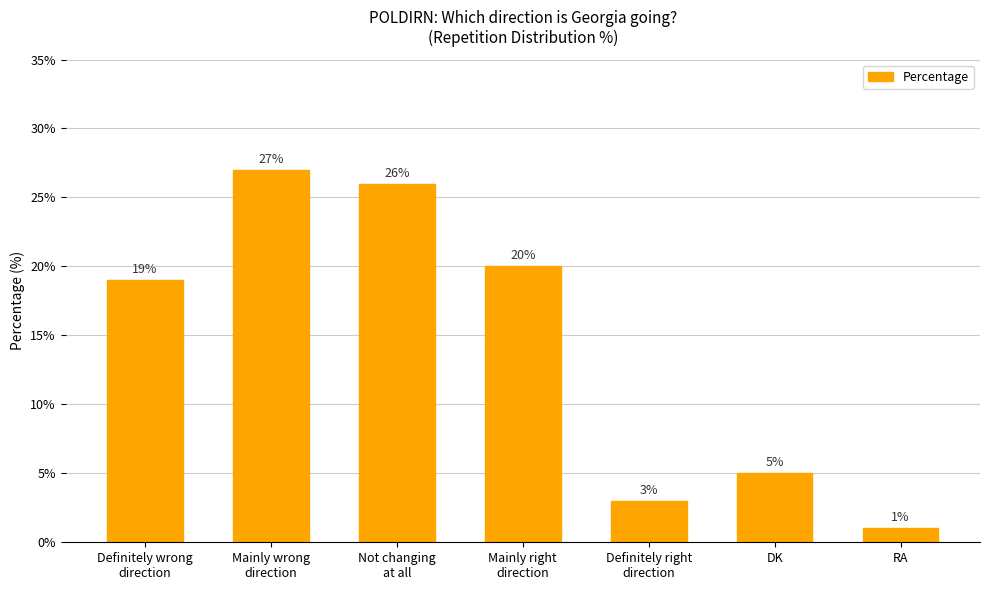

Does the chart contain stacked bars?

No